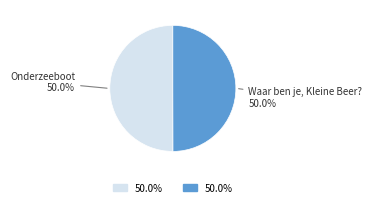

Combined, what portion of the pie is Onderzeeboot and Waar ben je, Kleine Beer??

100.0%